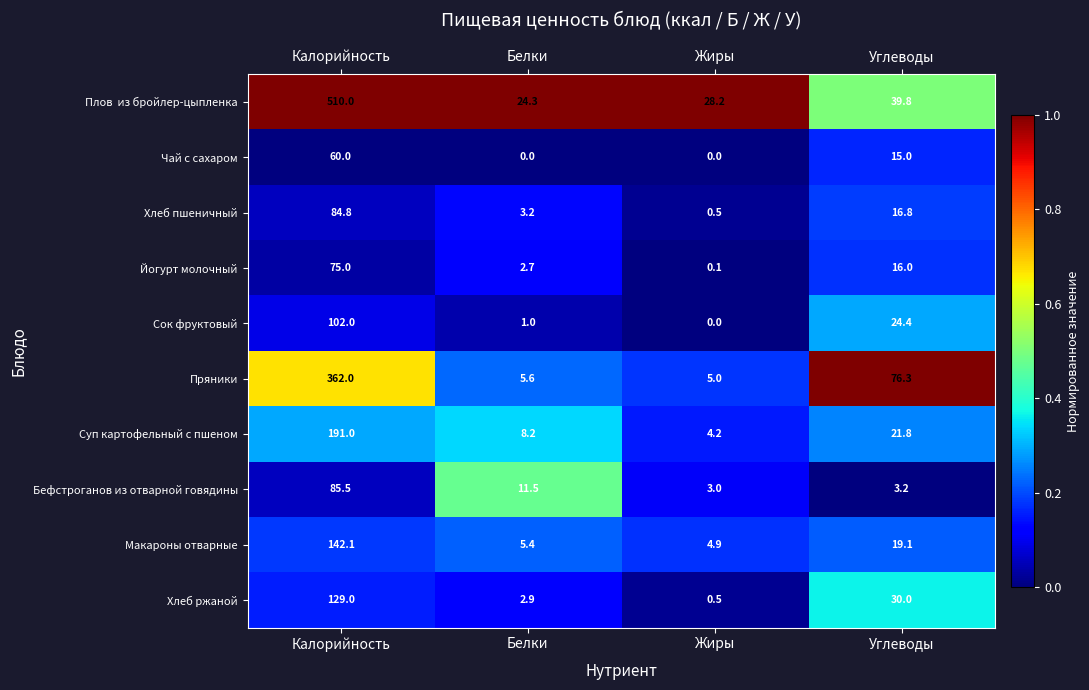

The value of Сок фруктовый at Калорийность is 66.6. True or false?

False